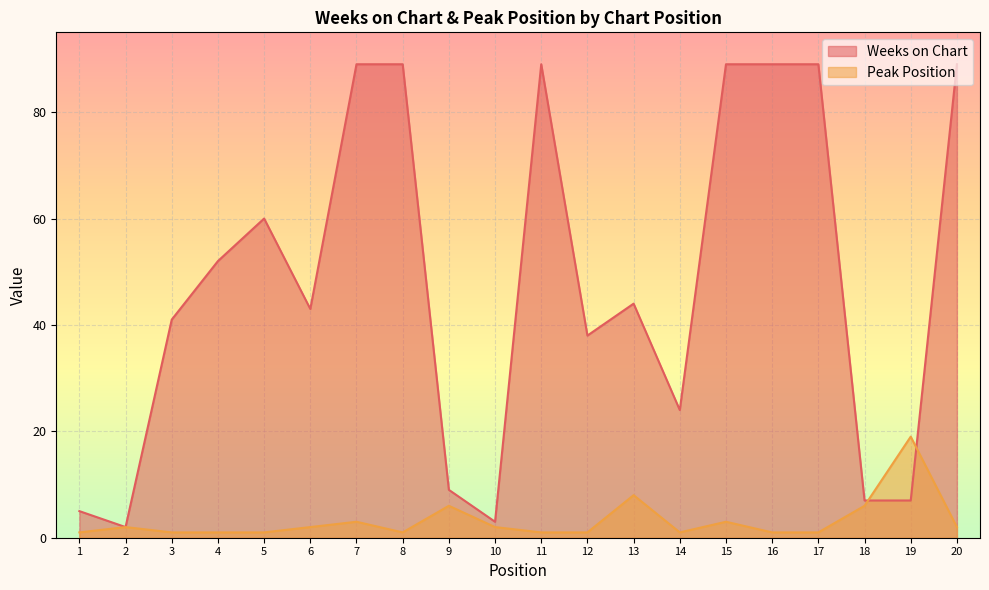

What is the value of the Weeks on Chart point at the 11th from the left?

89